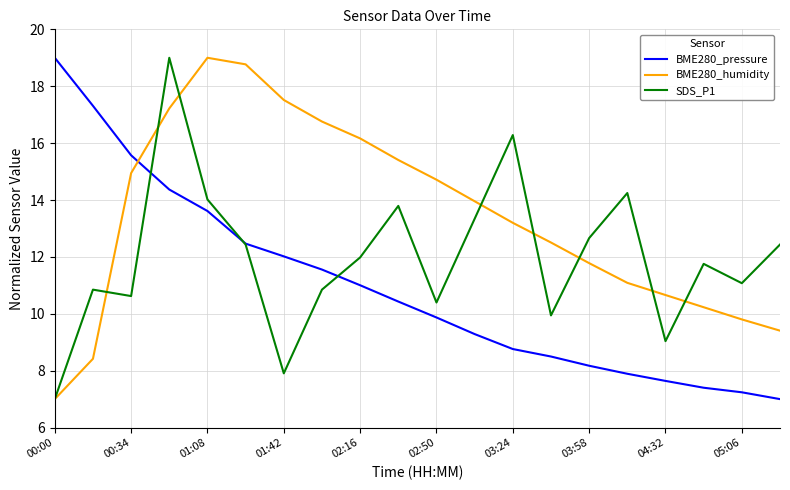

What are all the series names shown in the legend?

BME280_pressure, BME280_humidity, SDS_P1